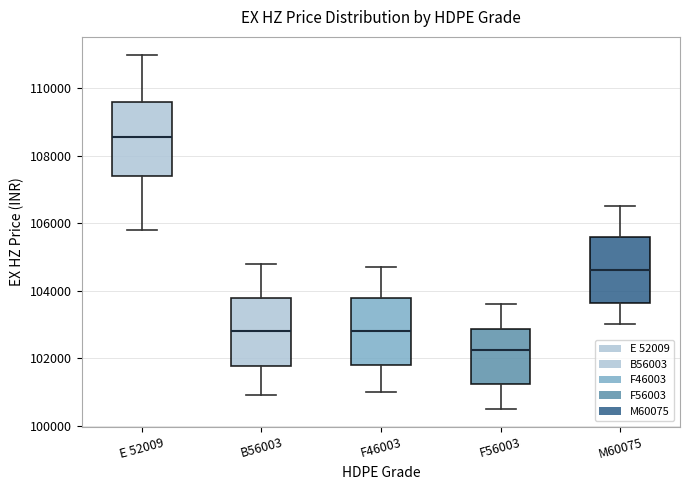

Which box has the lowest median line?

F56003